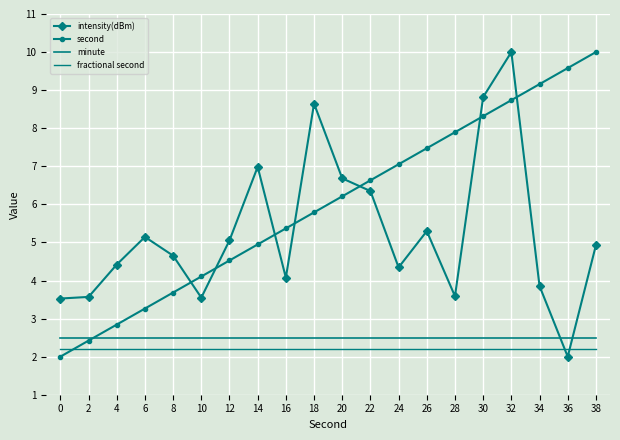

Is this an area chart (filled region under the line)?

No